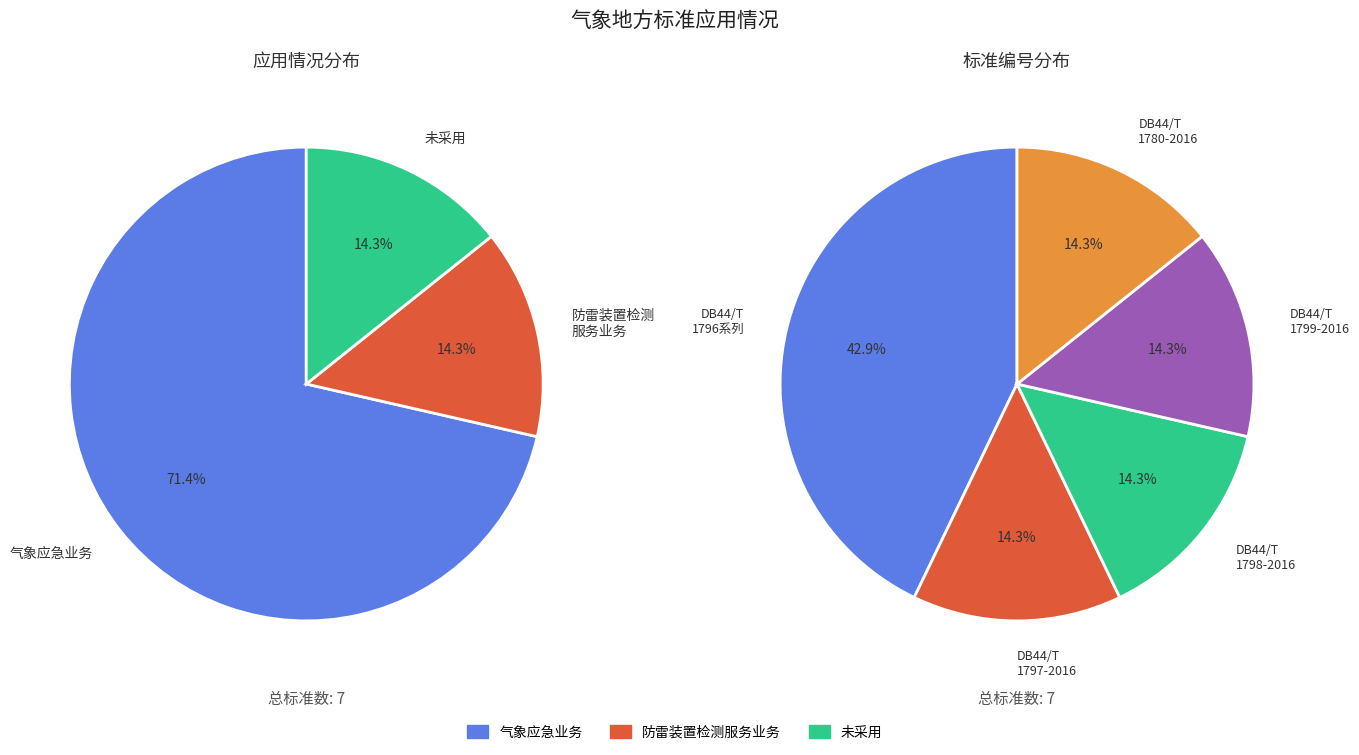

To the nearest percent, what portion does 采用 represent?

86%